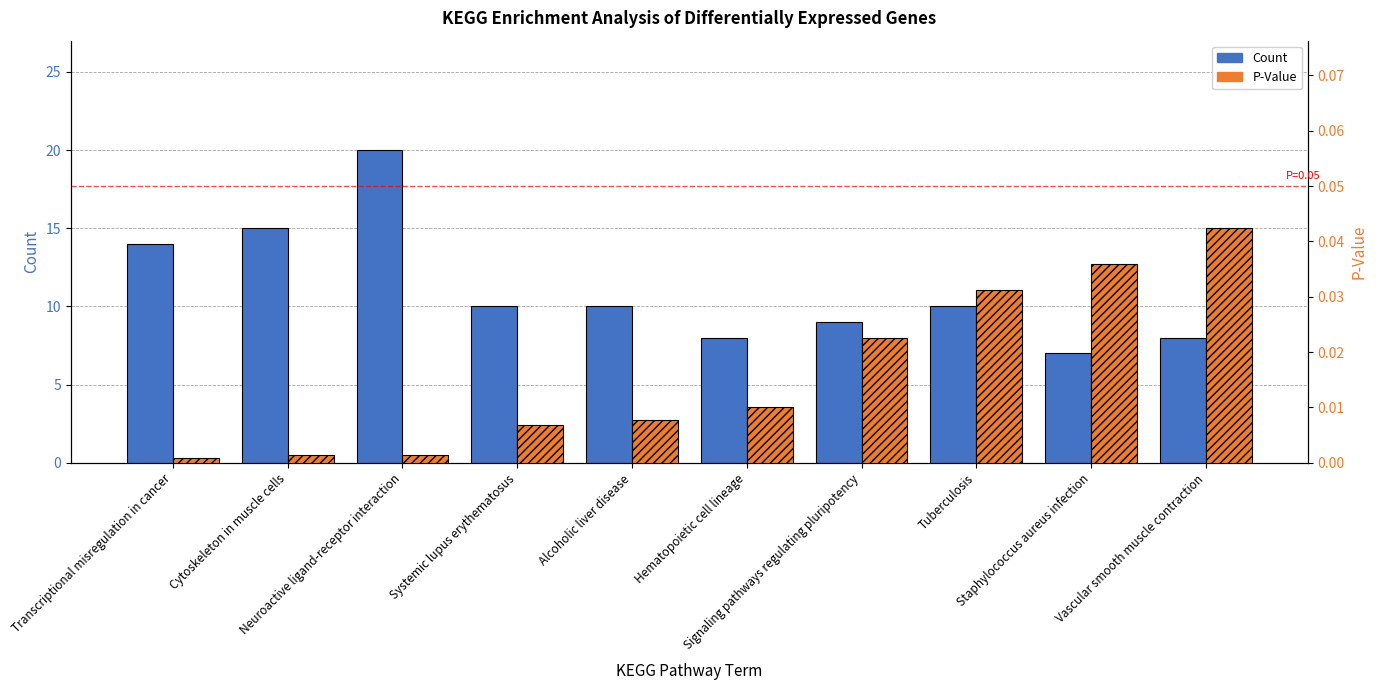

What is the total value across all series at Tuberculosis?

10.0